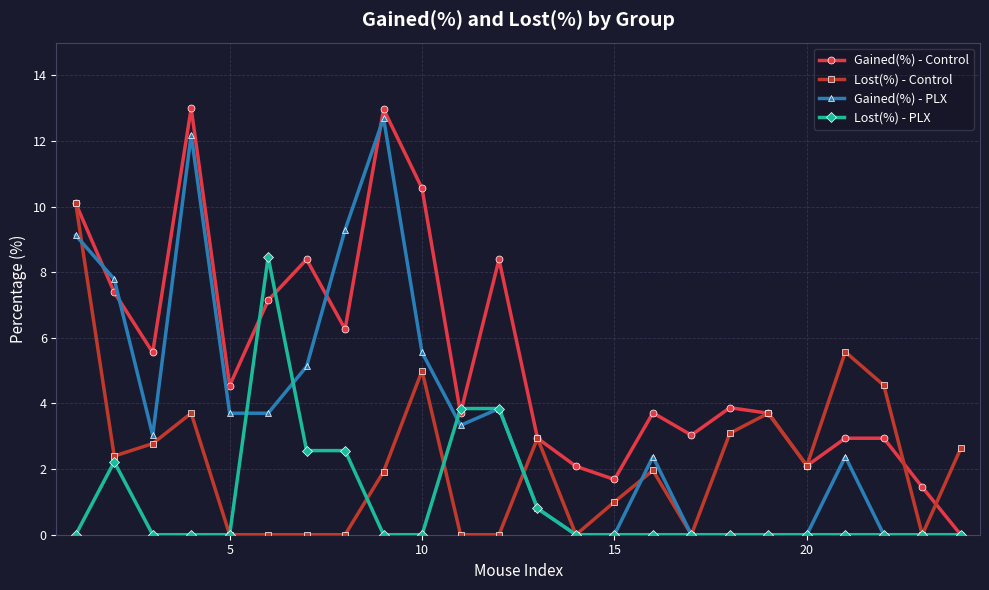

What is the maximum value shown in the chart?

13.0